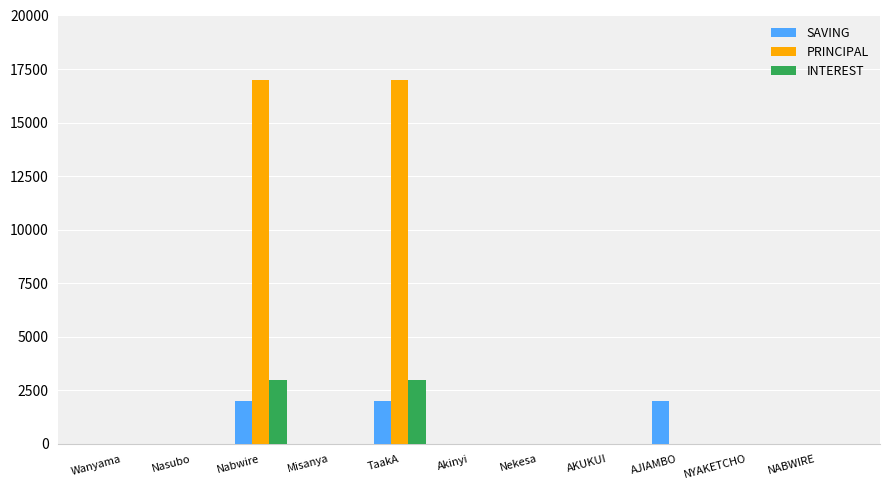

What value does the SAVING series have at TaakA, to the nearest 50?

2000